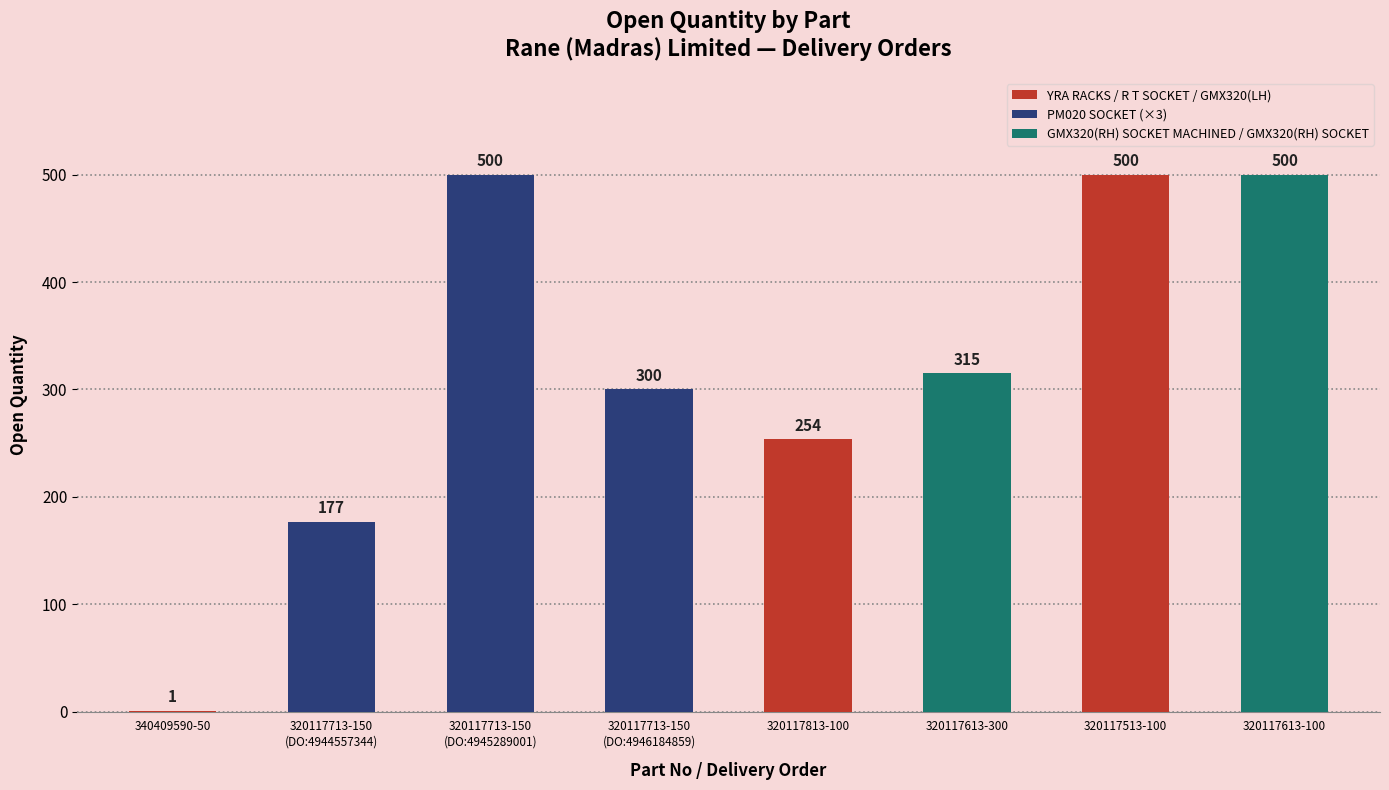

Is it true that the value at 320117613-100 is 500?

True